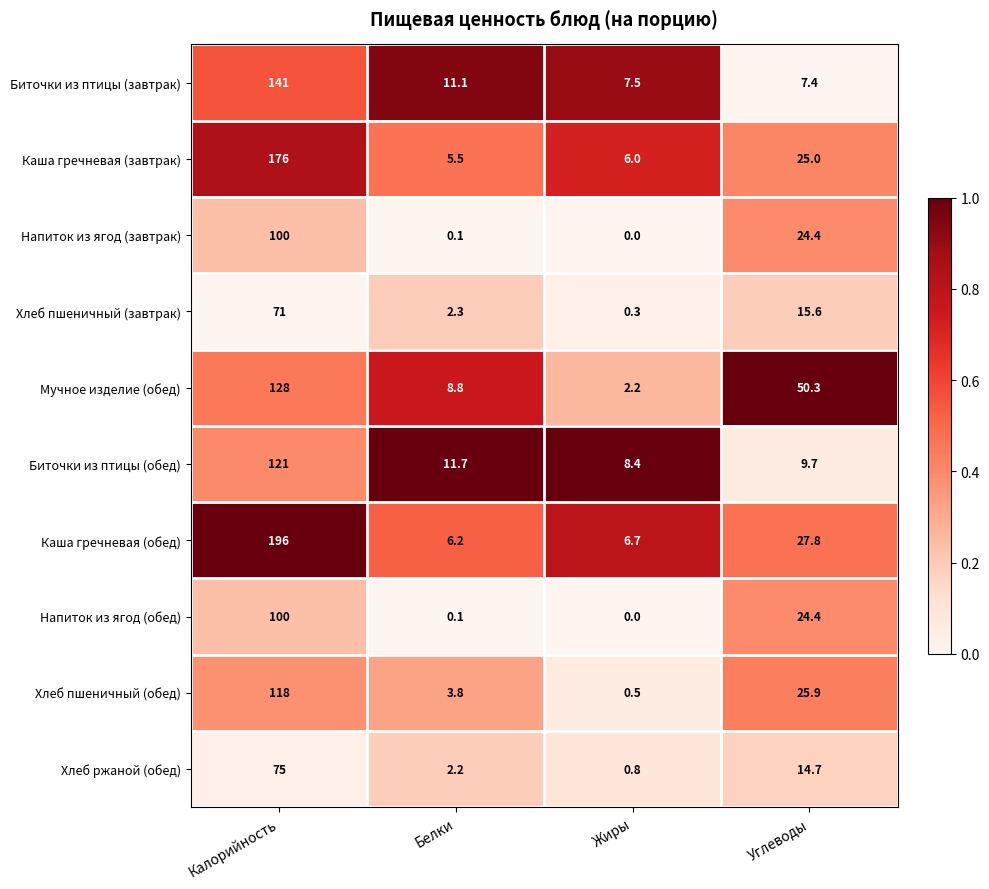

True or false: Хлеб пшеничный (завтрак) has a value of 0.6 at Белки.

False